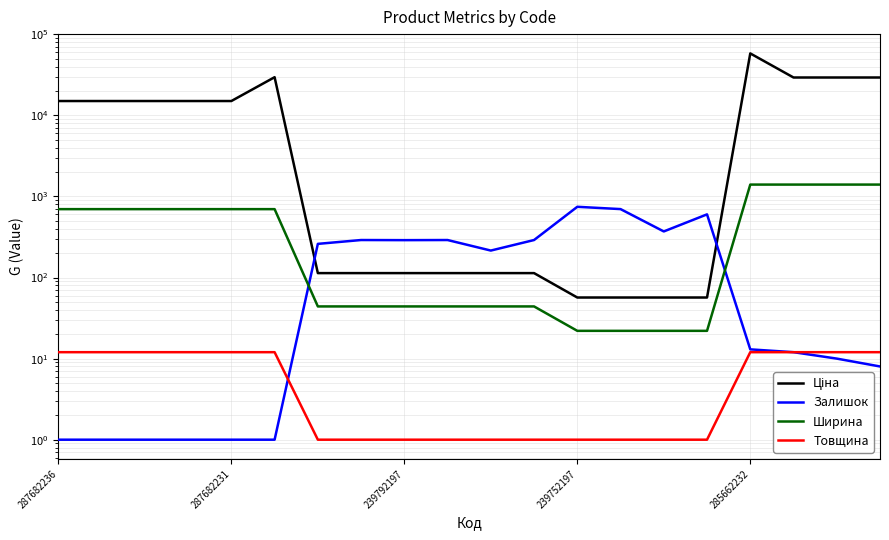

Which series has the widest spread of values?

Ціна